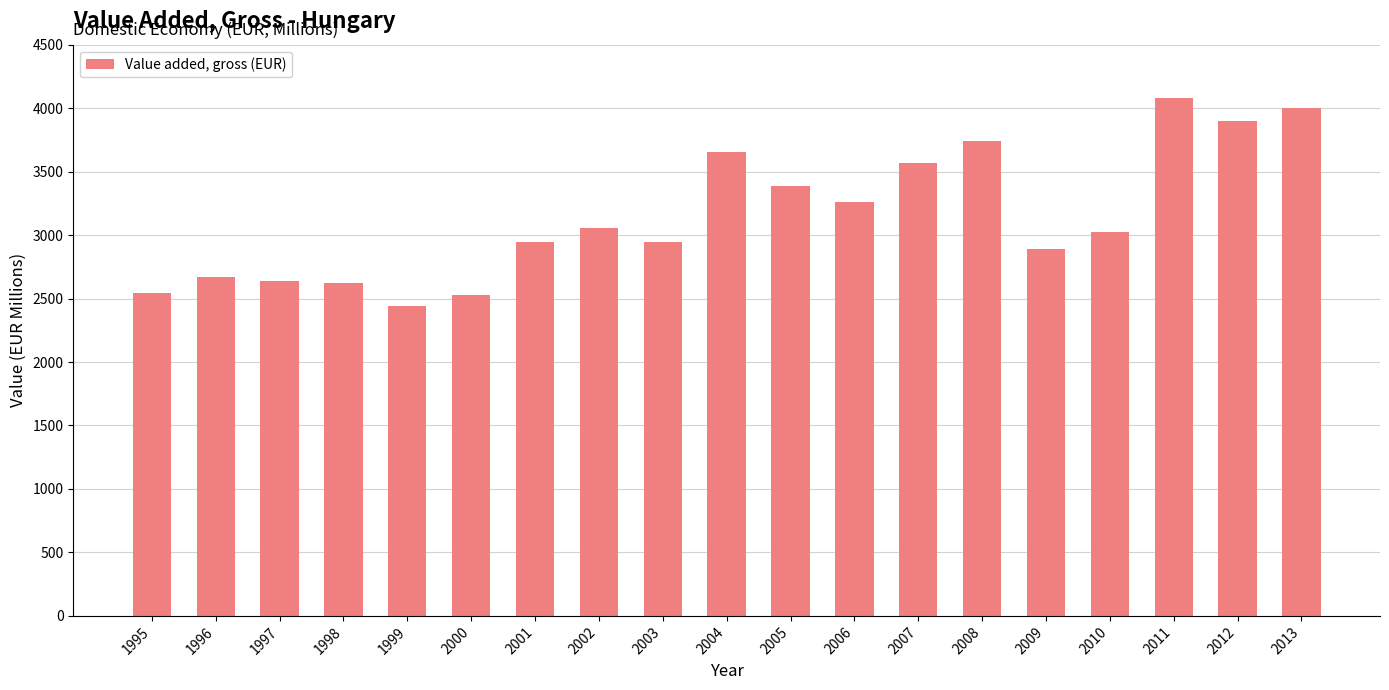

How many bars are there in total?

19